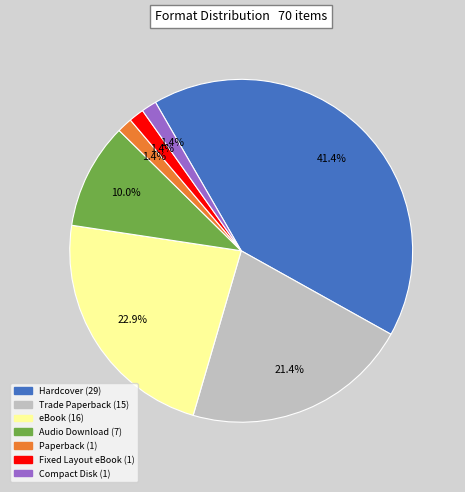

Does Audio Download represent more than half of the total?

No